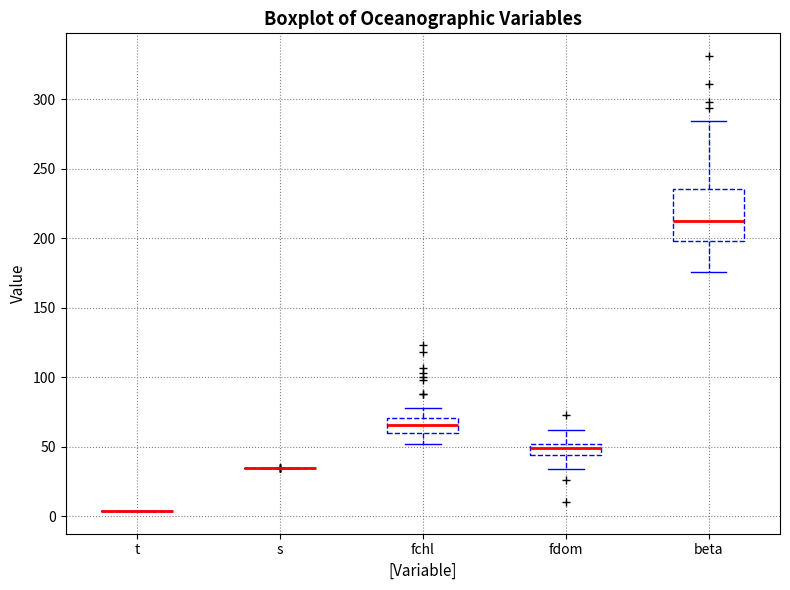

Reading left to right, transcribe this box plot: for each box, give where its median line is, the range the box spans, and where its two whiskers end, as read against the y-axis. The values are not printed on the chart, so give them approximately, as read against the axis.

t: box collapsed to a line at 5, whiskers 5 to 5
s: box collapsed to a line at 35, whiskers 35 to 35
fchl: median 65, box 60 to 70, whiskers 50 to 80
fdom: median 50 (inside the box), box 45 to 50, whiskers 35 to 60
beta: median 215, box 200 to 235, whiskers 175 to 285